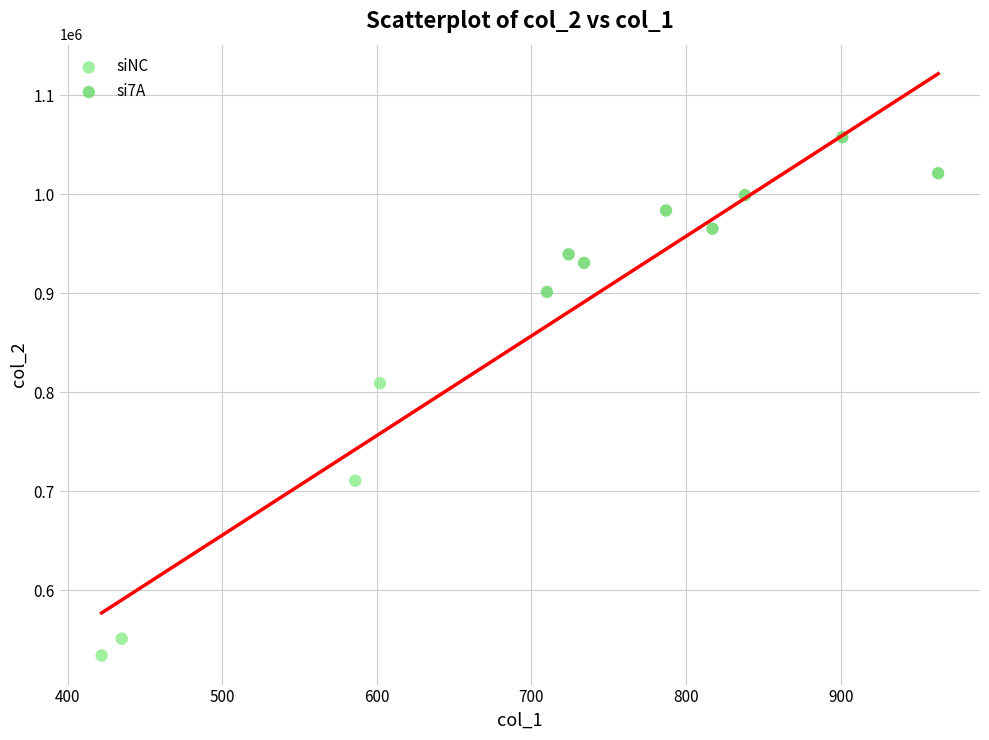

Which series contains the lowest Y value?

siNC